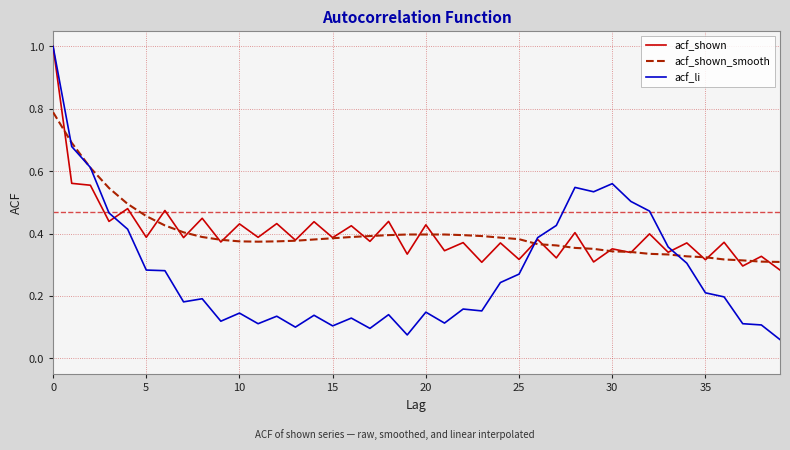

After their last crossing, which series has the higher values: acf_shown_smooth or acf_shown?

acf_shown_smooth